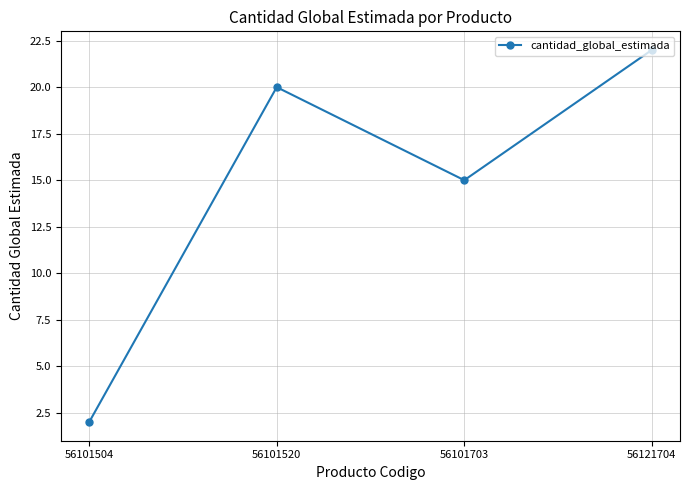

Between 56101703 and 56101504, which is larger?

56101703